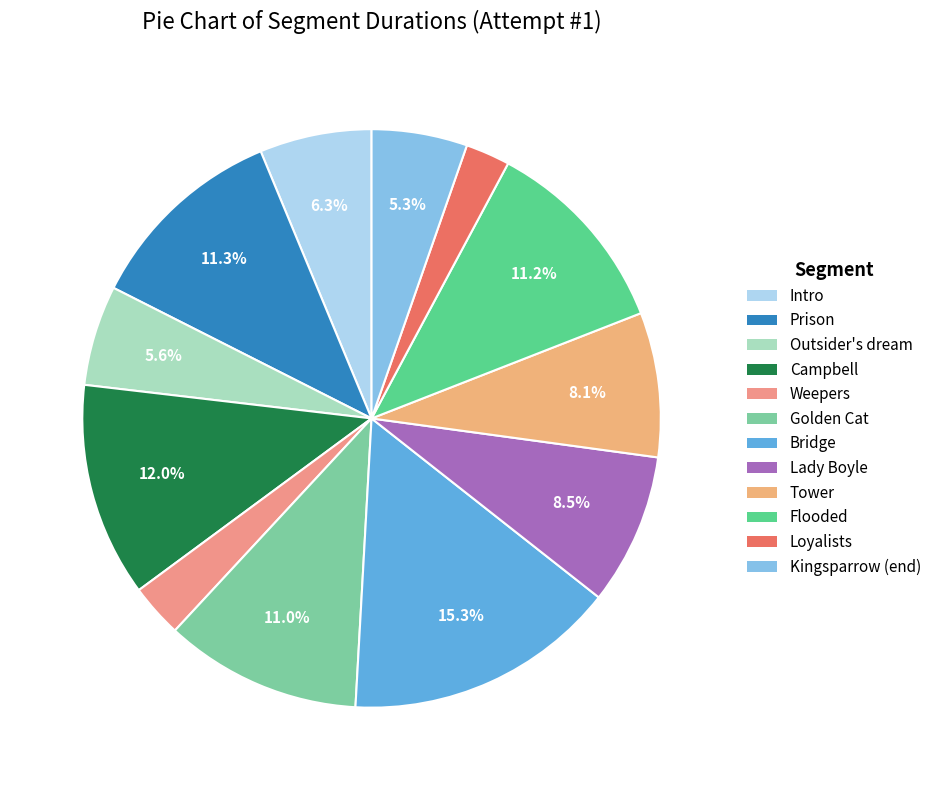

Is the sum of Intro and Golden Cat greater than half?

No